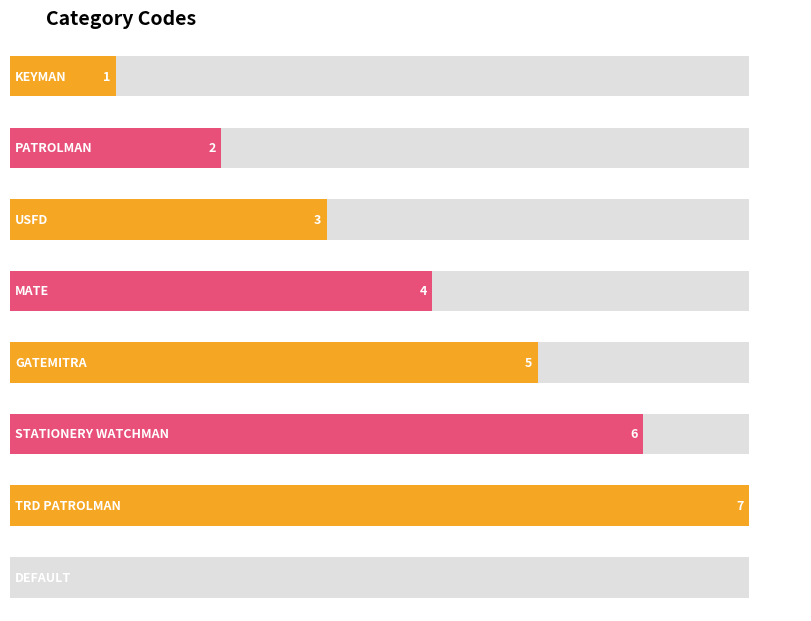

What is the label of the 8th bar from the right?

KEYMAN